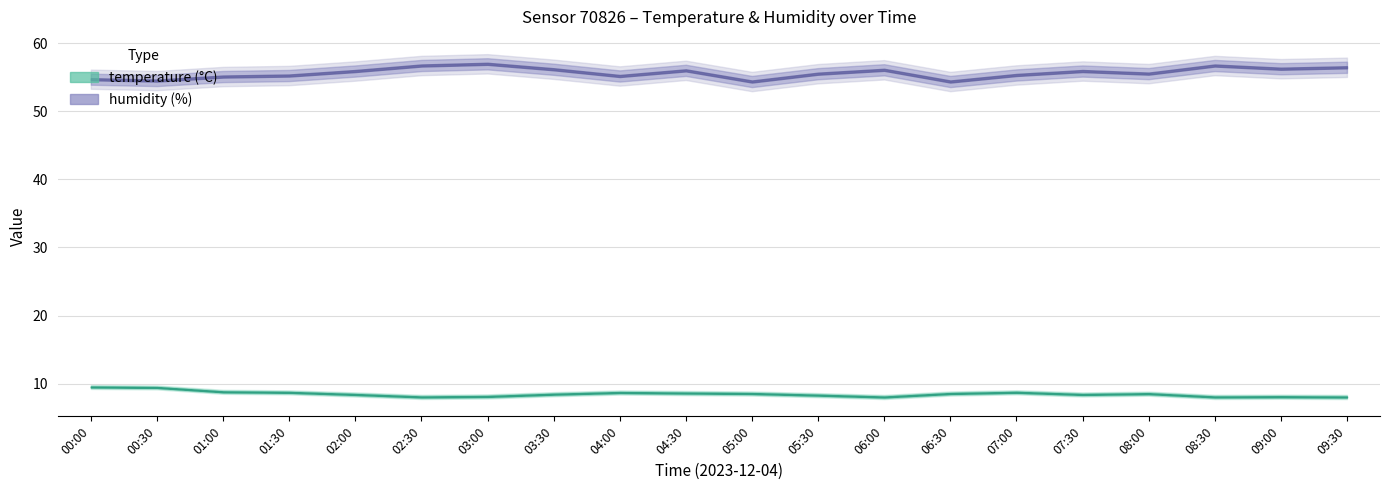

At how many categories does at least one series exceed 16?

20